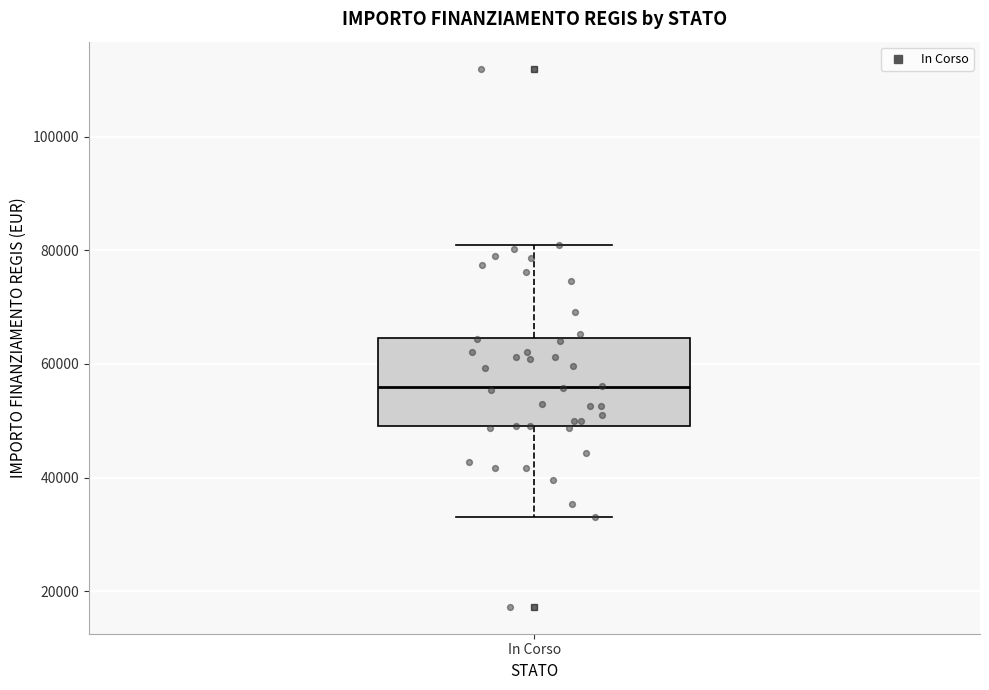

Where does the upper whisker of the box for In Corso end on the y-axis? The values are not printed on the chart, so give them approximately, as read against the axis.

80000